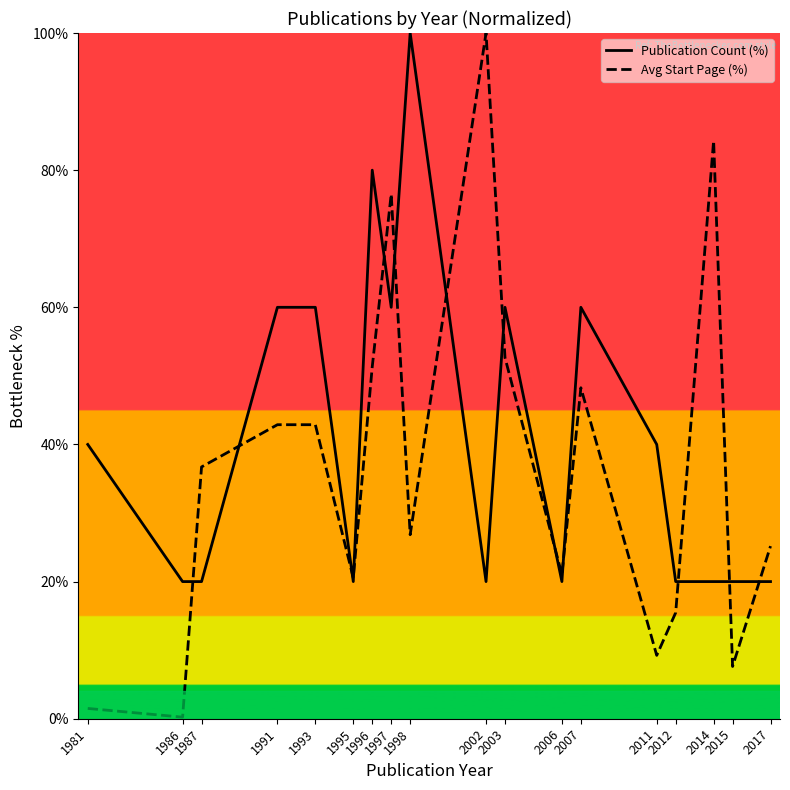

Between 2002 and 2007, which series saw the biggest shift?

Avg Start Page (%)